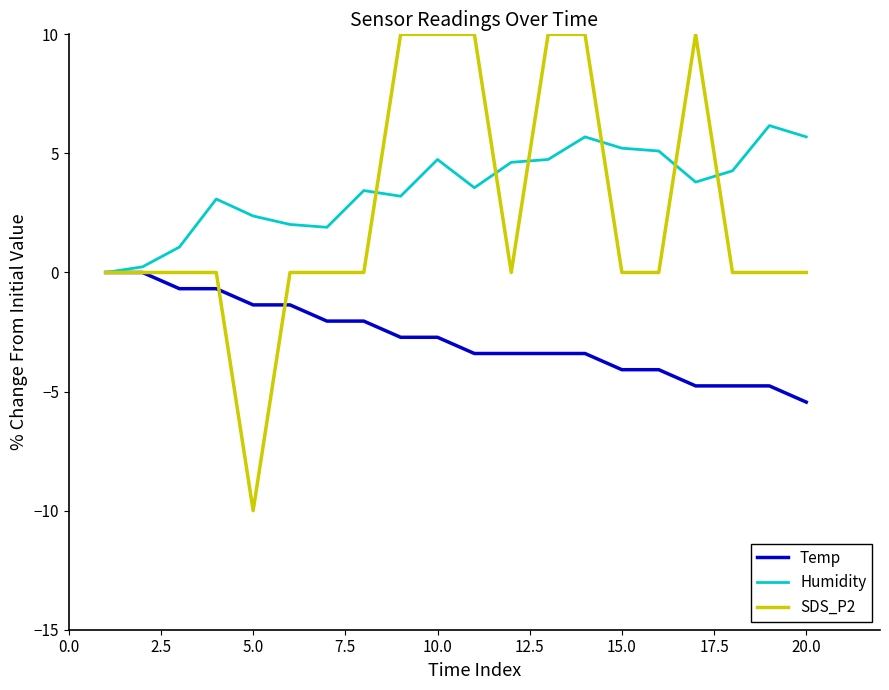

List the series in order of their peak value, lowest first.

Temp, Humidity, SDS_P2